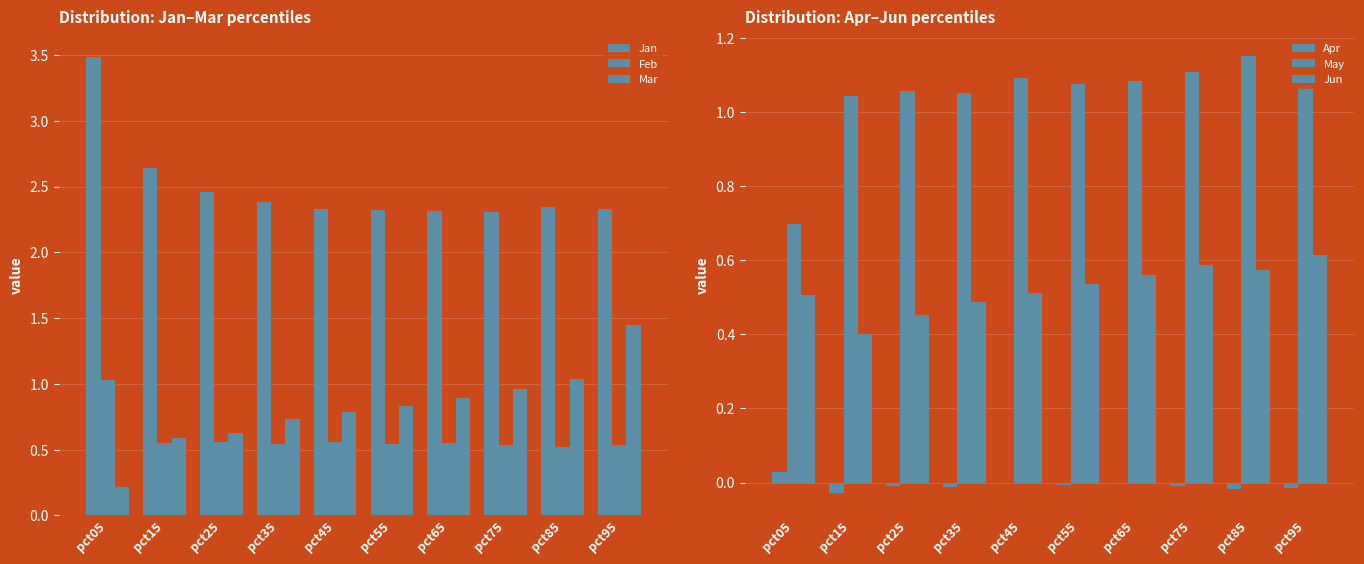

How many bars are there in each group?

6